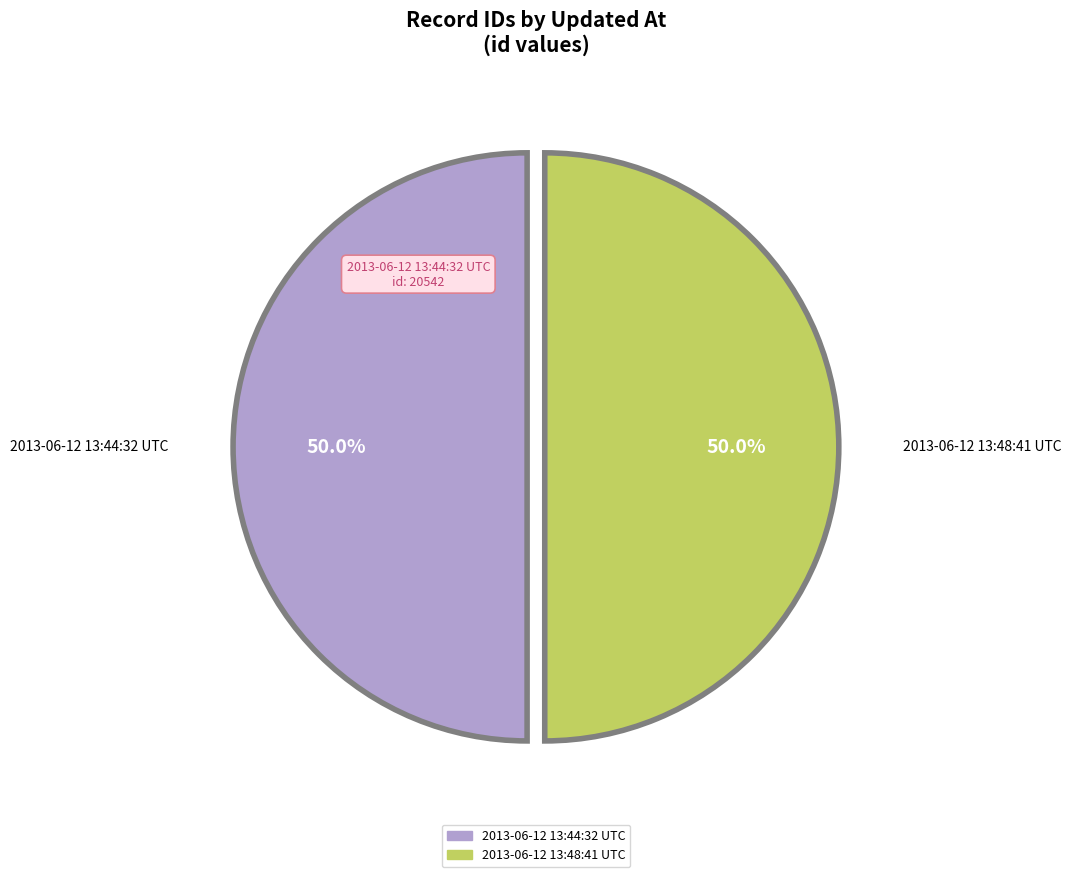

Approximately how many times larger is the value at 2013-06-12 13:48:41 UTC compared to 2013-06-12 13:44:32 UTC?

1.0